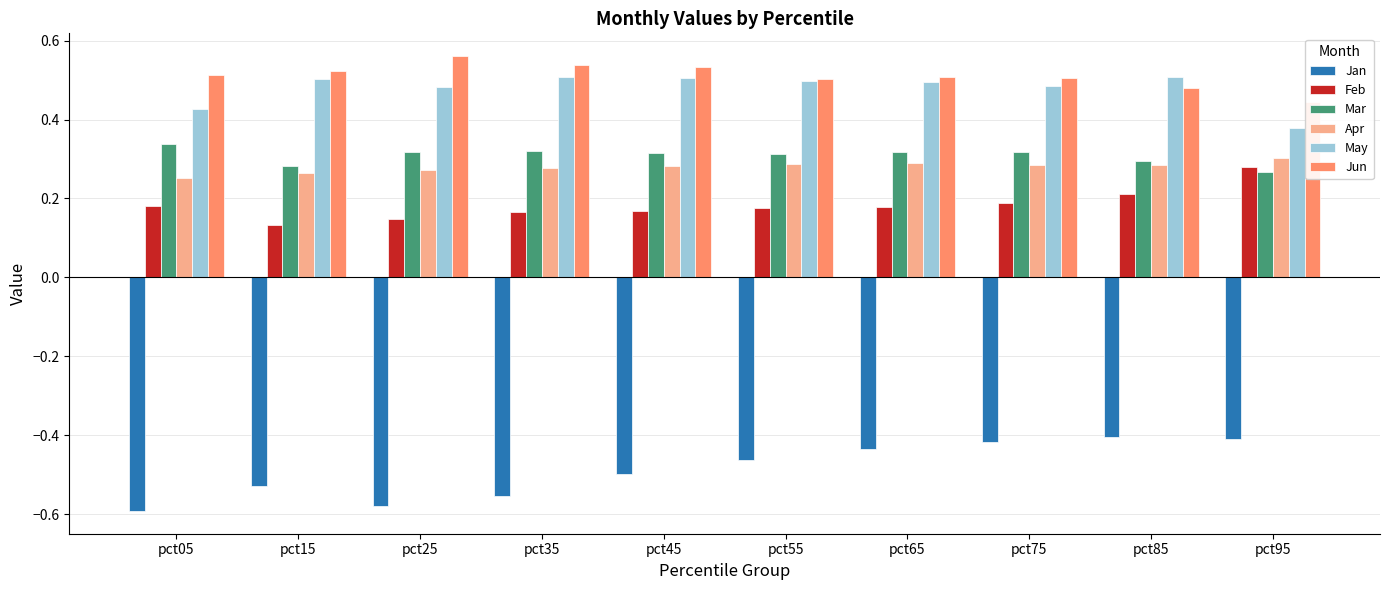

What is the difference between the maximum and minimum values in the Jun series?

0.1